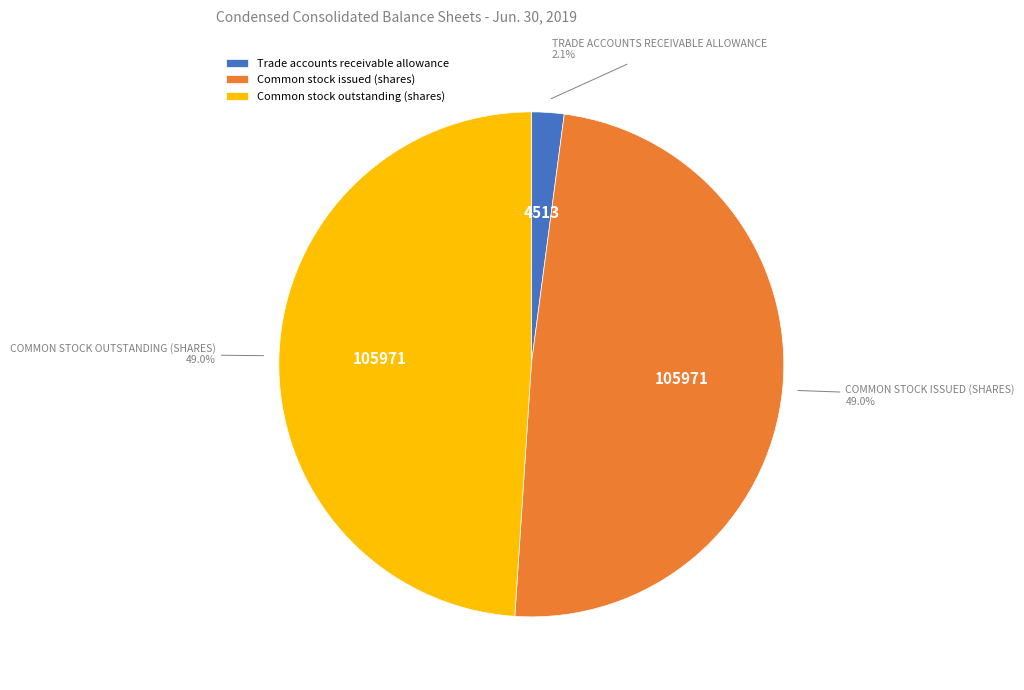

To the nearest percent, what portion does Common stock issued (shares) represent?

49%